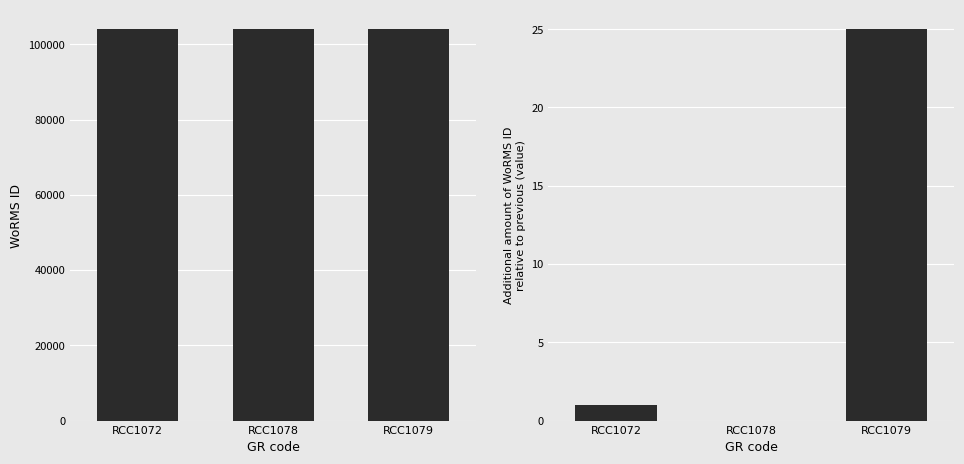

Between RCC1072 and RCC1079, which is larger?

RCC1079